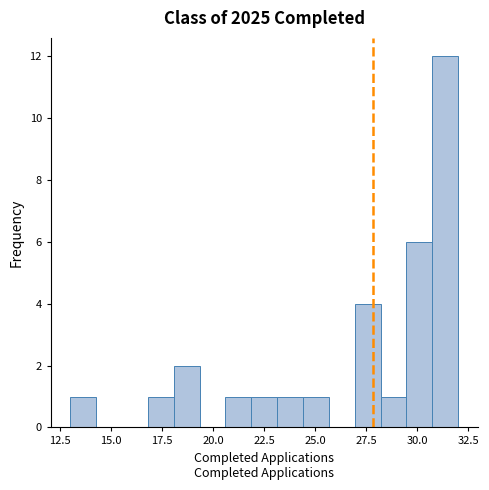

Around what value on the x-axis is the tallest bar? Give the approximate position of its centre, as read against the axis.

31.5